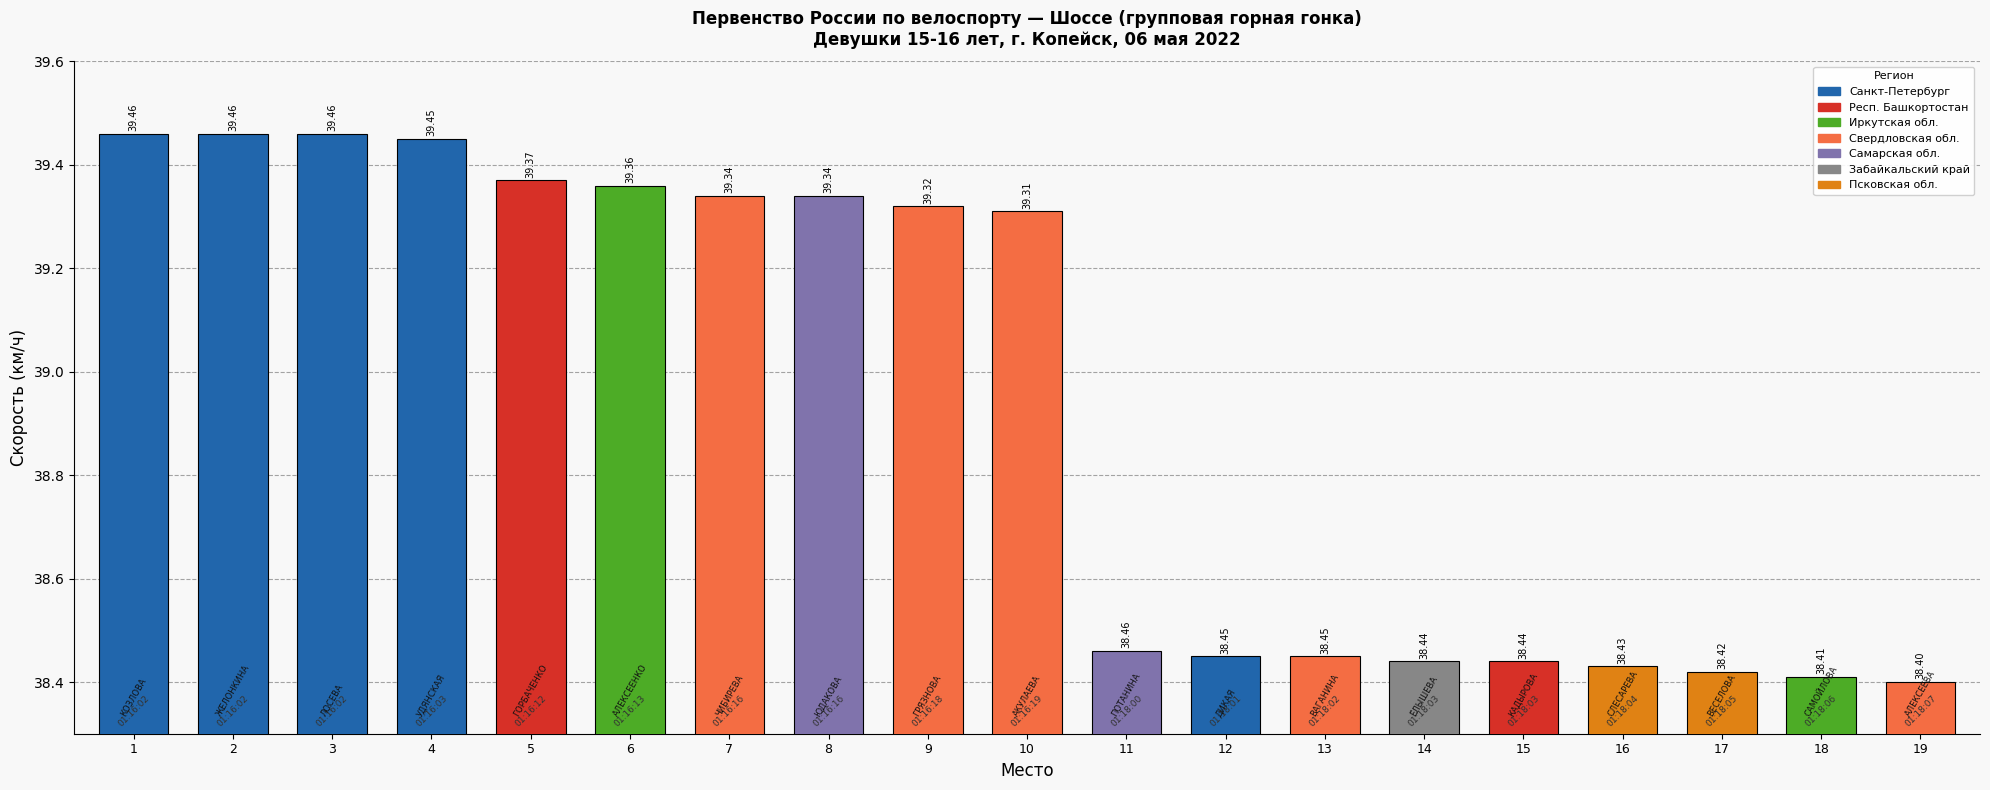

What is the maximum value shown in the chart?

39.5